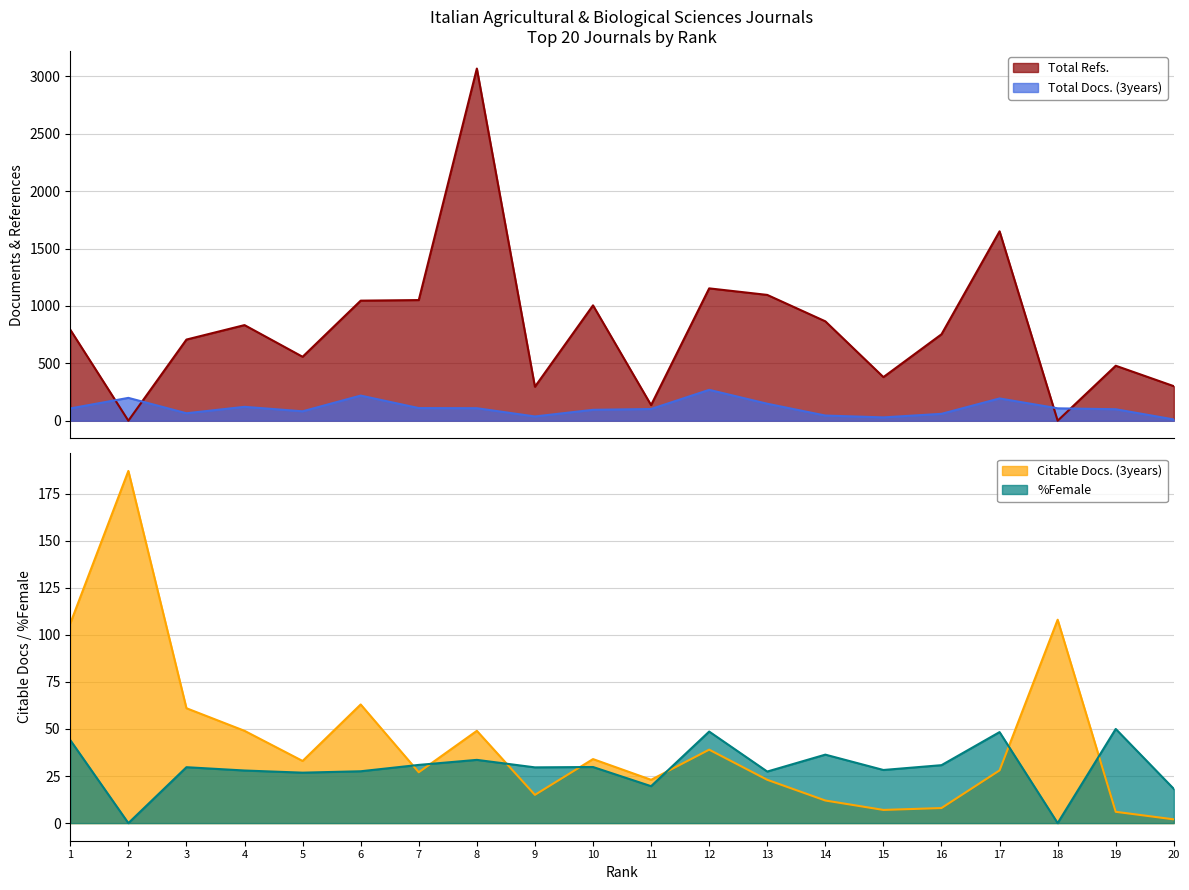

How many intersections are there between %Female and Total Docs. (3years)?

1